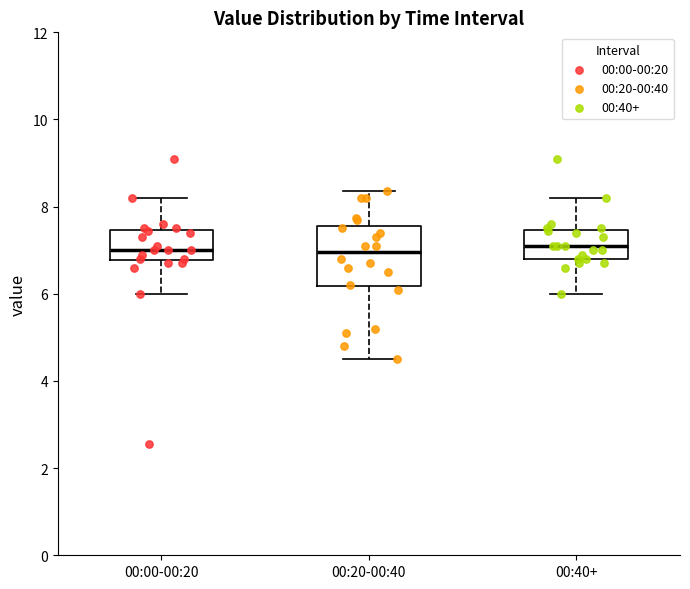

Reading left to right, transcribe this box plot: for each box, give where its median line is, the range the box spans, and where its two whiskers end, as read against the y-axis. The values are not printed on the chart, so give them approximately, as read against the axis.

00:00-00:20: median 7.0, box 6.8 to 7.4, whiskers 6.0 to 8.2
00:20-00:40: median 7.0, box 6.2 to 7.6, whiskers 4.6 to 8.4
00:40+: median 7.2, box 6.8 to 7.4, whiskers 6.0 to 8.2